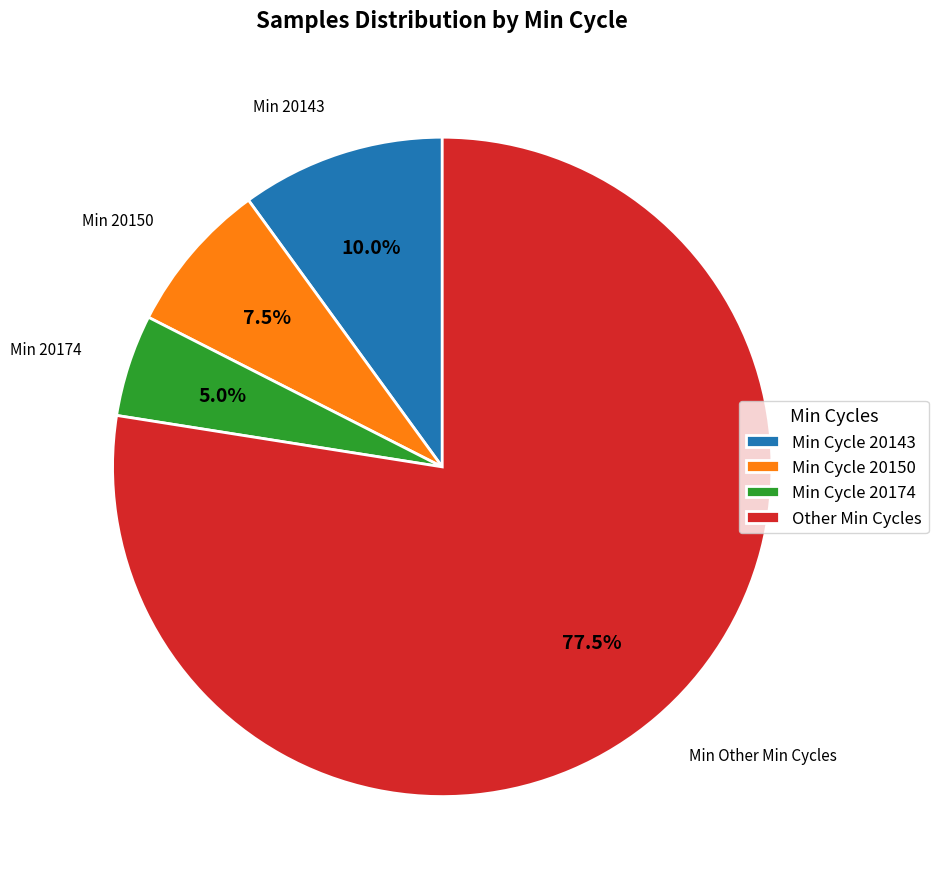

Which has a higher value, Min Cycle 20143 or Min Cycle 20150?

Min Cycle 20143